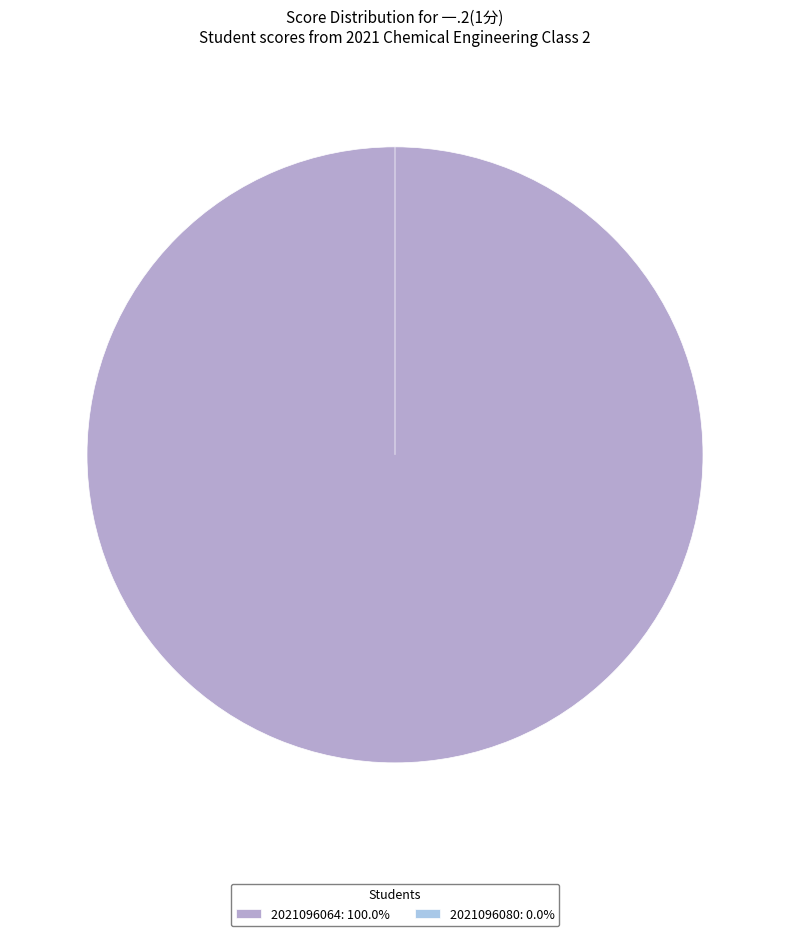

How many segments does this pie chart have?

2